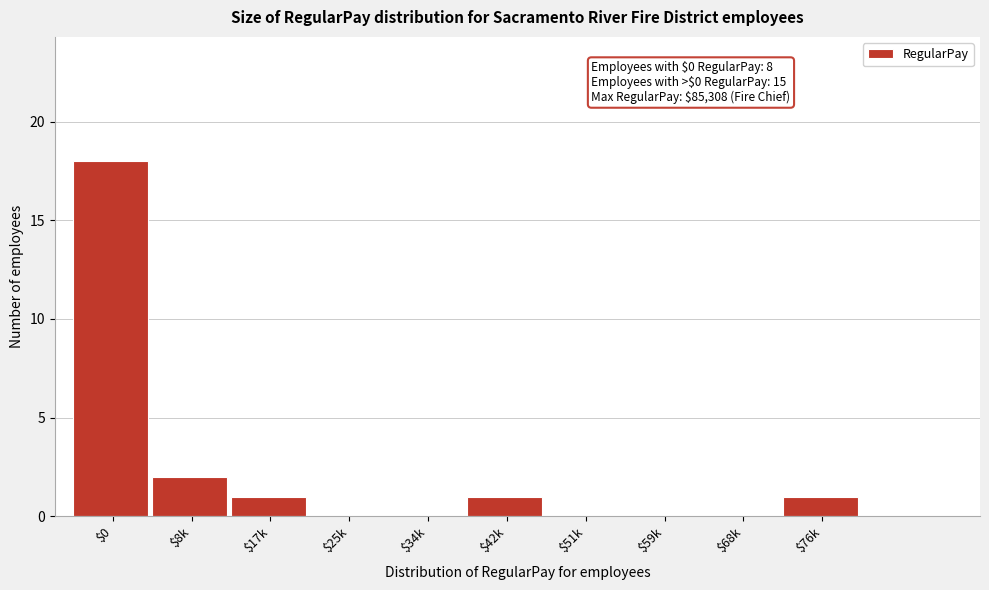

Which category has the highest value across all series?

$0